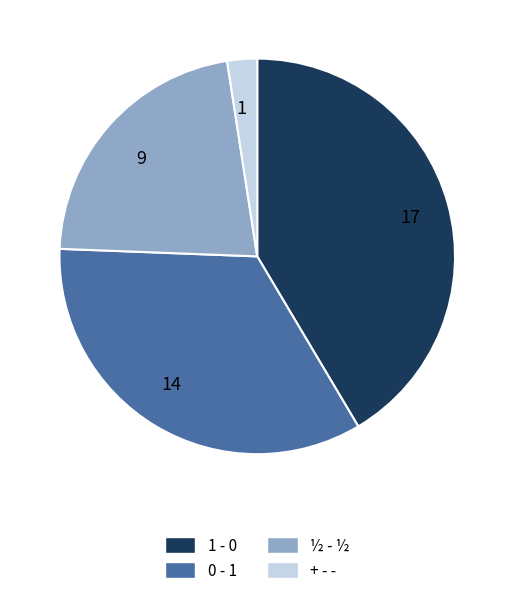

Which has a higher value, 17 or 1?

17